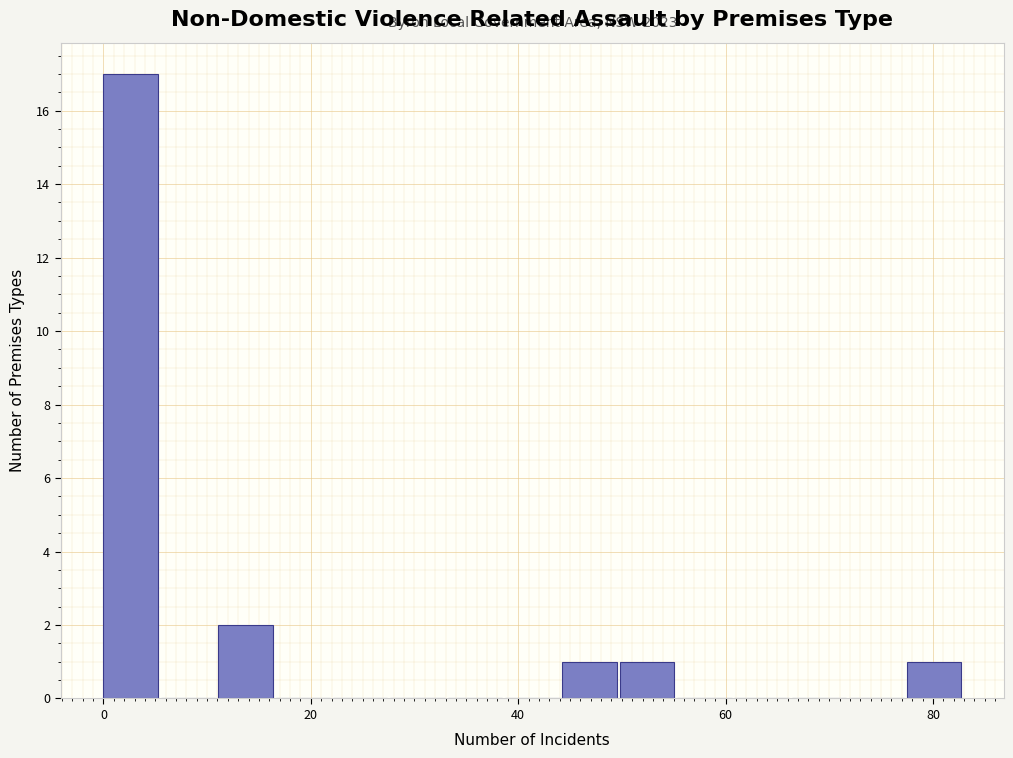

Around what value on the x-axis is the tallest bar? Give the approximate position of its centre, as read against the axis.

2